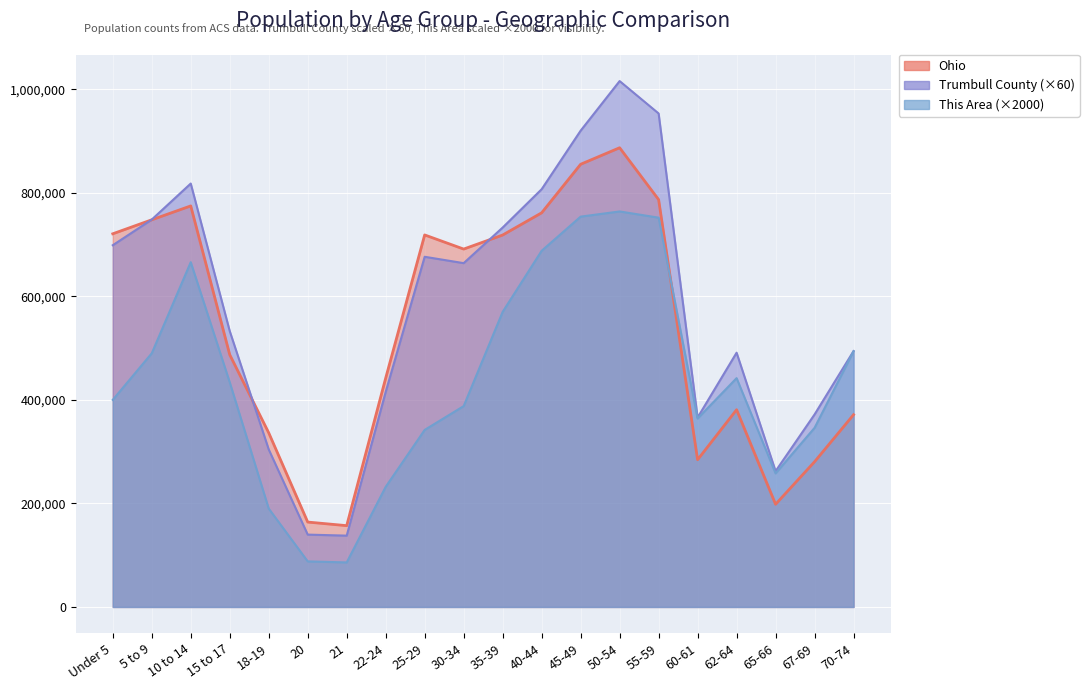

Which series has the largest range (max minus min)?

Trumbull County